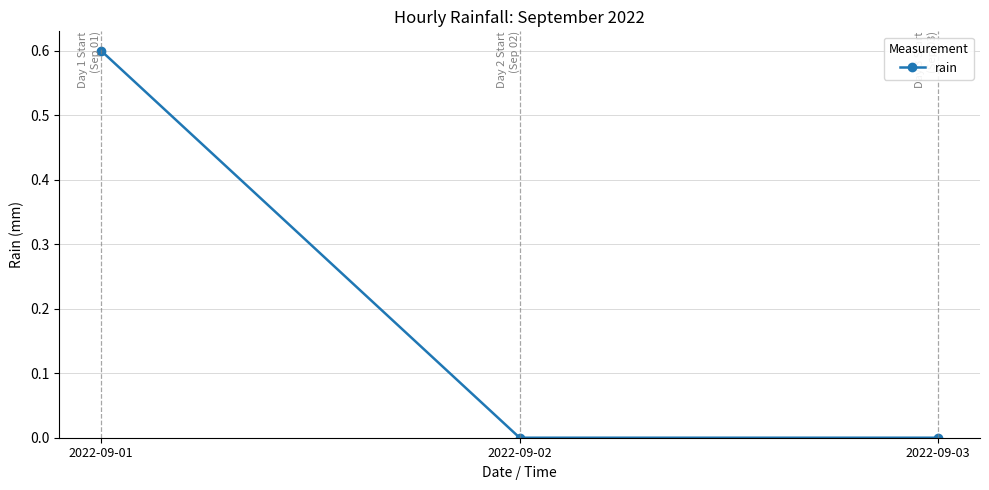

What is the difference between the values at 2022-09-03 and 2022-09-01?

0.6